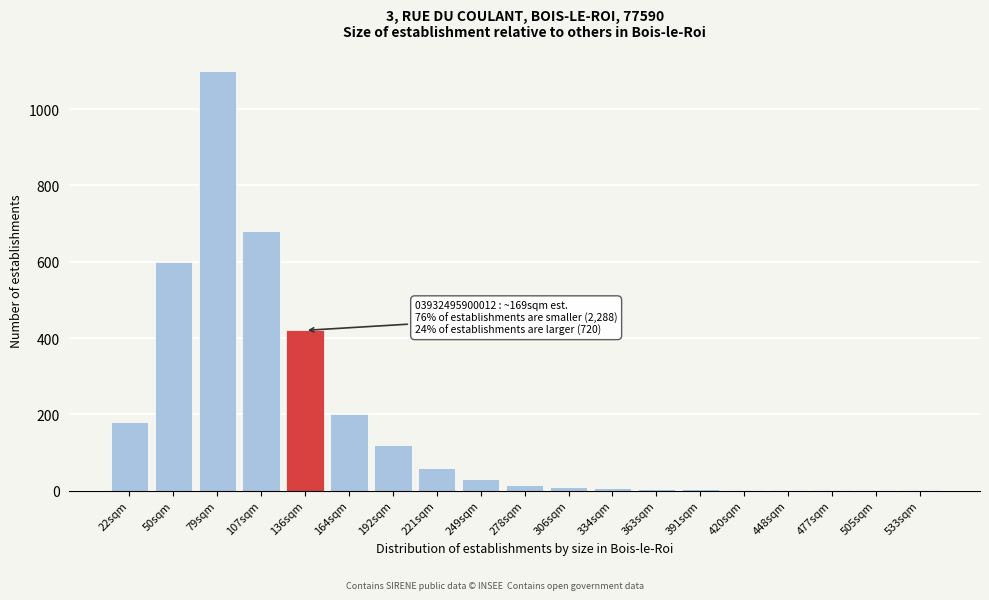

At which label is the value closest to 550?

50sqm